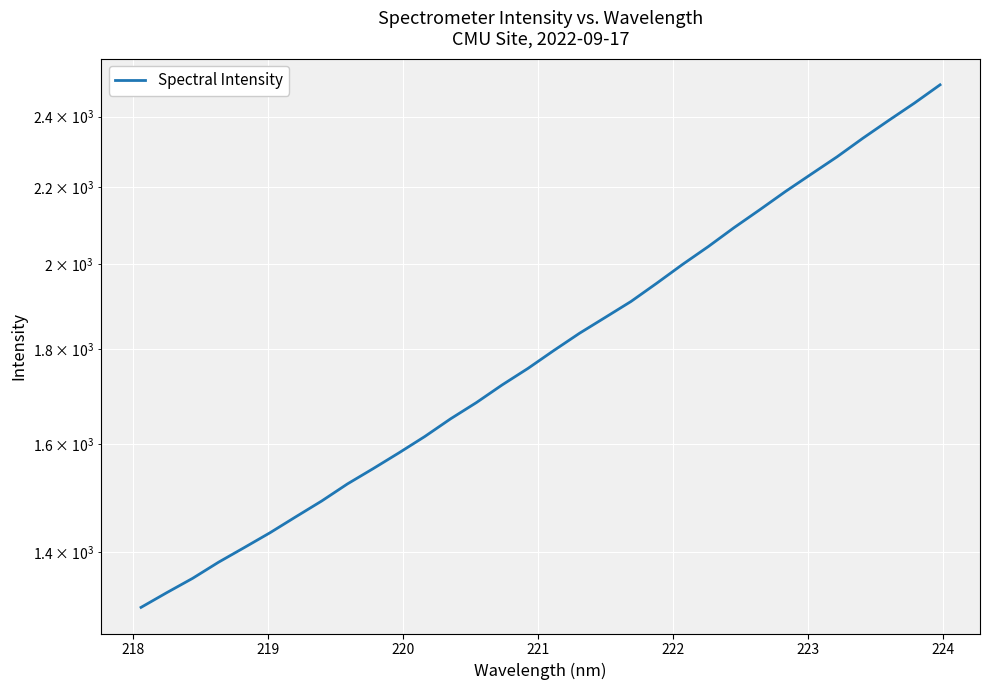

What is the average value?

1820.8